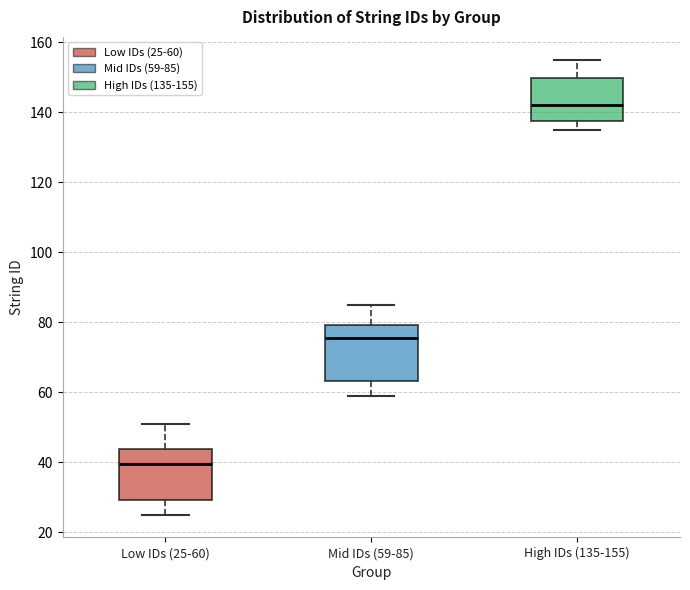

Reading left to right, transcribe this box plot: for each box, give where its median line is, the range the box spans, and where its two whiskers end, as read against the y-axis. The values are not printed on the chart, so give them approximately, as read against the axis.

Low IDs (25-60): median 40, box 30 to 44, whiskers 26 to 52
Mid IDs (59-85): median 76, box 64 to 80, whiskers 60 to 86
High IDs (135-155): median 142, box 138 to 150, whiskers 136 to 156